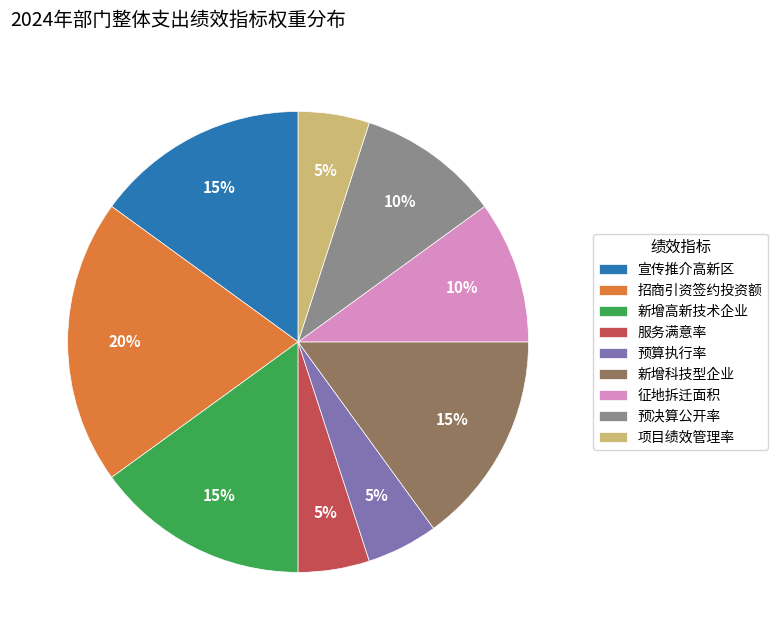

Which category has the biggest portion of the pie?

招商引资签约投资额